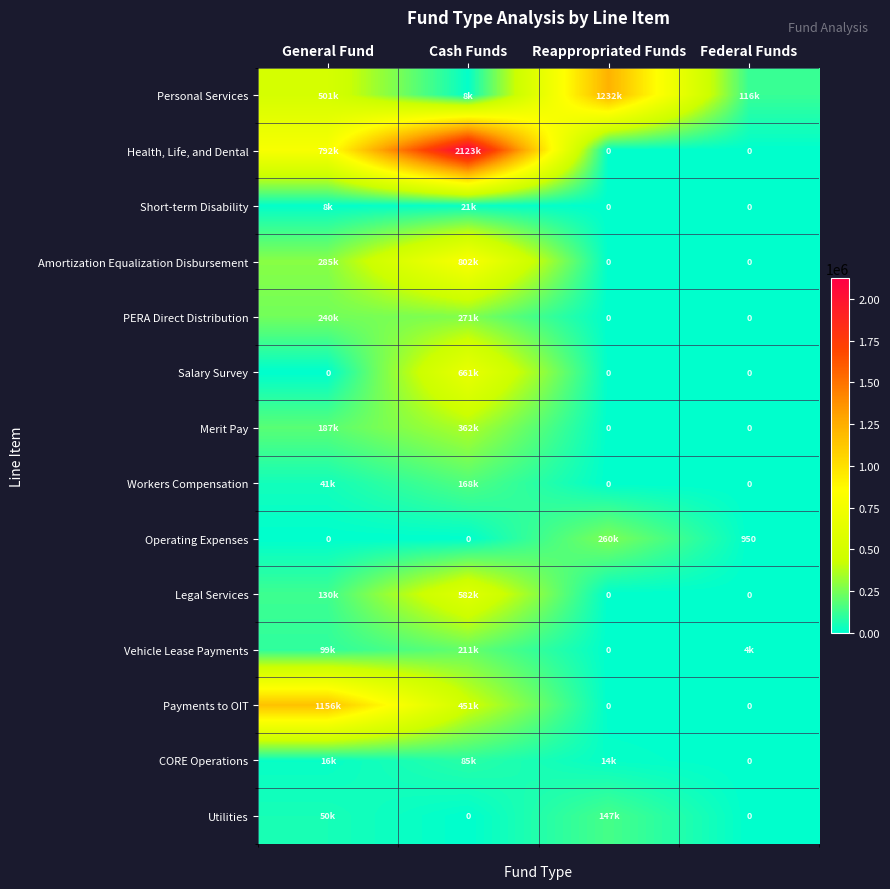

How many series are shown in this chart?

14